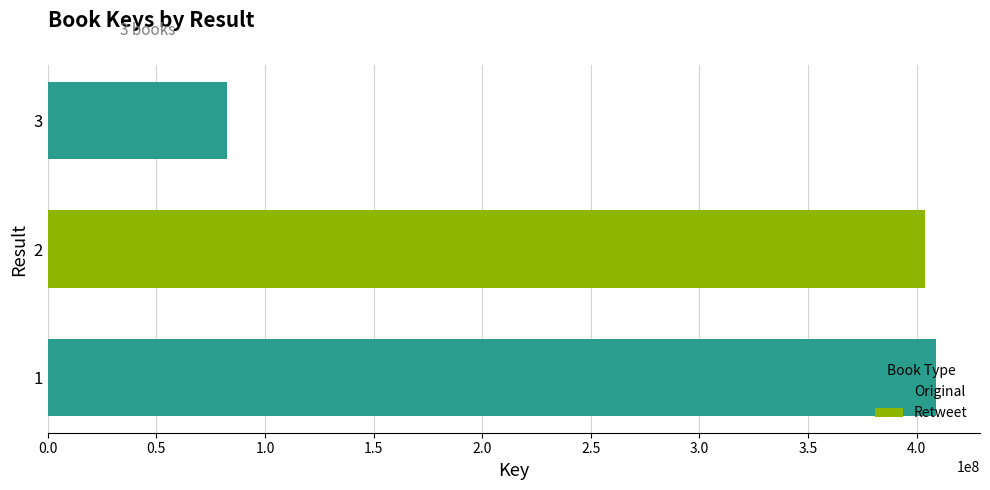

What is the change in value from 2 to 3?

-321292356